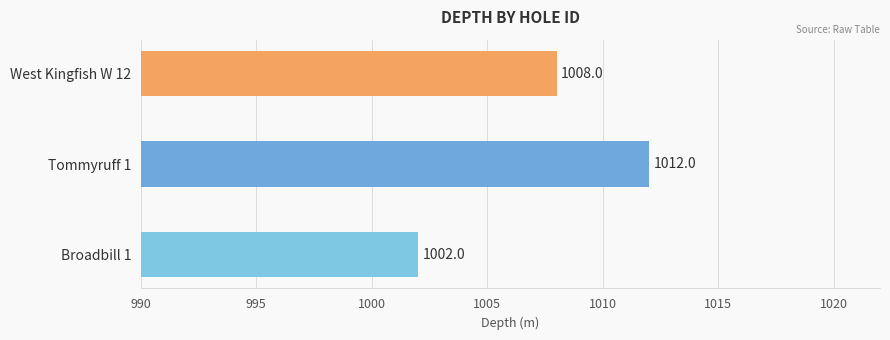

True or false: the data shows 1012 at Tommyruff 1.

True